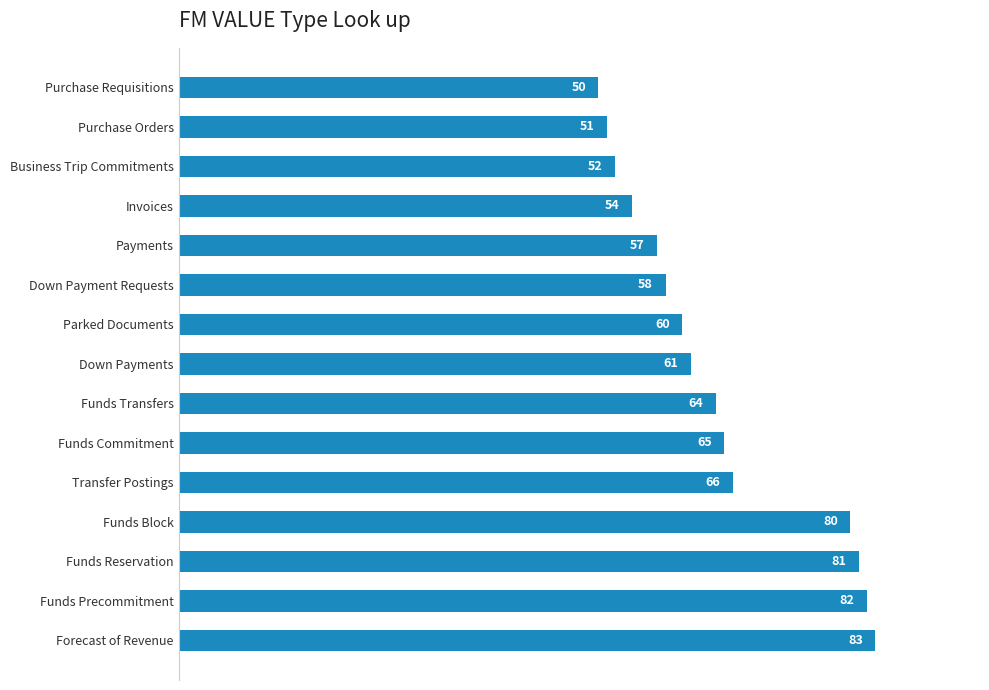

Reading top to bottom, extract all data points from this chart.

Purchase Requisitions=50	Purchase Orders=51	Business Trip Commitments=52	Invoices=54	Payments=57	Down Payment Requests=58	Parked Documents=60	Down Payments=61	Funds Transfers=64	Funds Commitment=65	Transfer Postings=66	Funds Block=80	Funds Reservation=81	Funds Precommitment=82	Forecast of Revenue=83